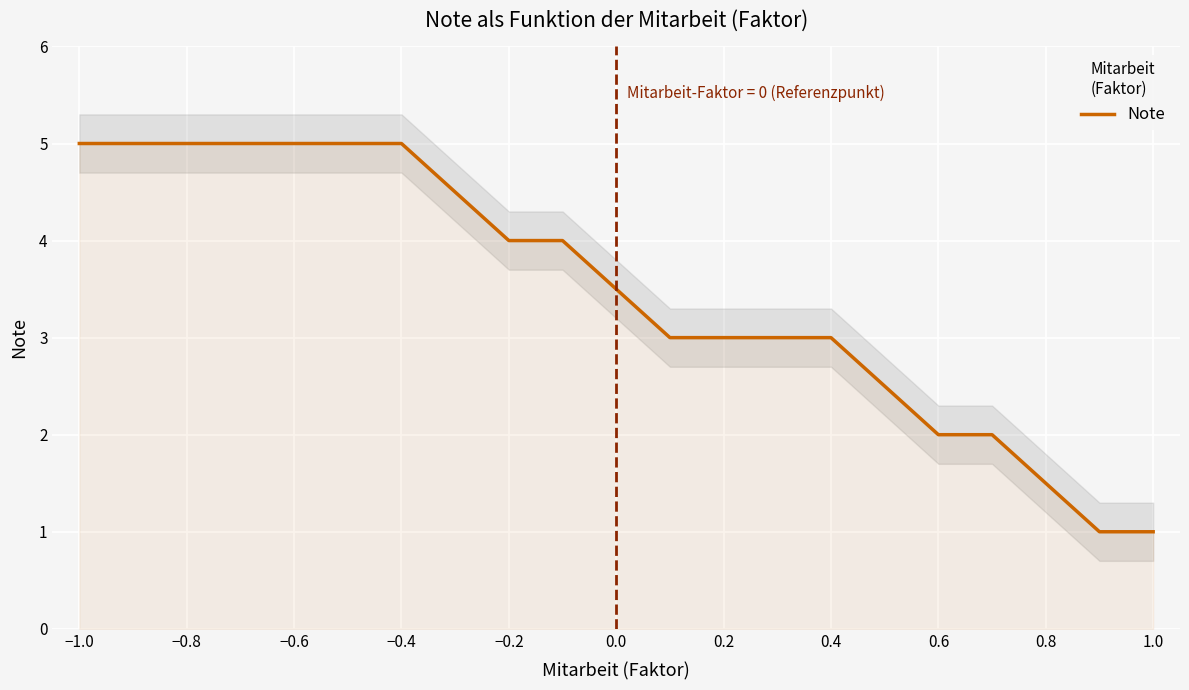

The Note series shows 2.0 at 0.6. True or false?

True